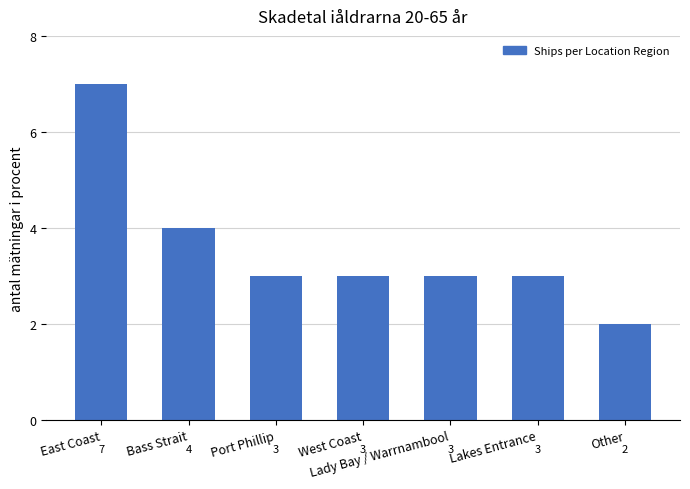

What is the ratio of the value at Port Phillip to the value at Bass Strait?

0.8